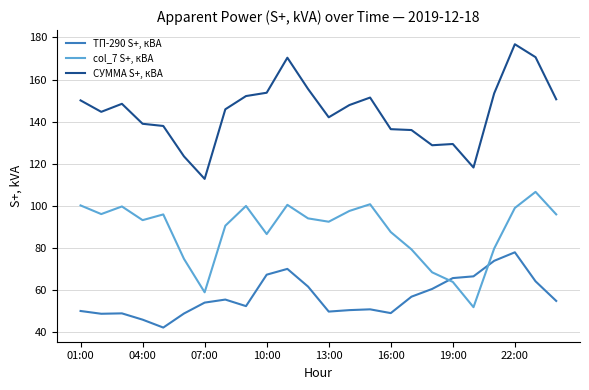

List the series in order of their overall mean, highest first.

СУММА S+, кВА, col_7 S+, кВА, ТП-290 S+, кВА